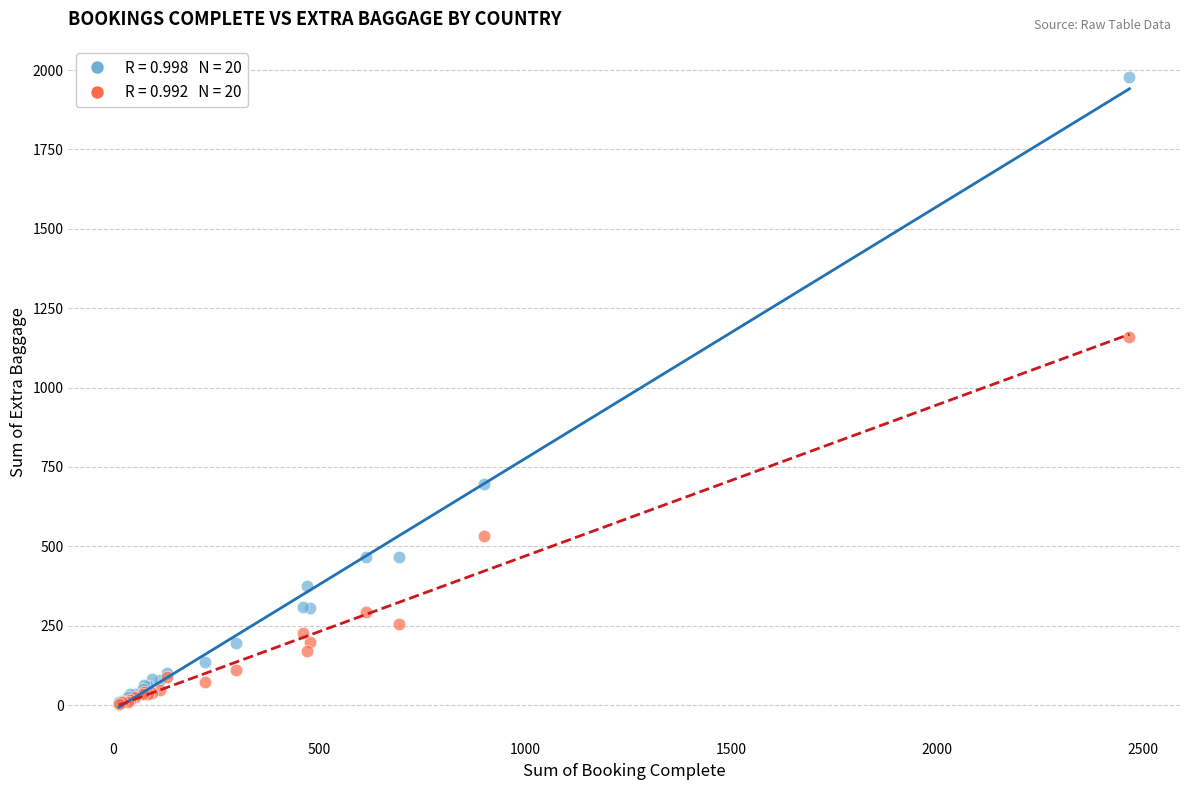

Across all series, what Y value is closest to 989?

1159